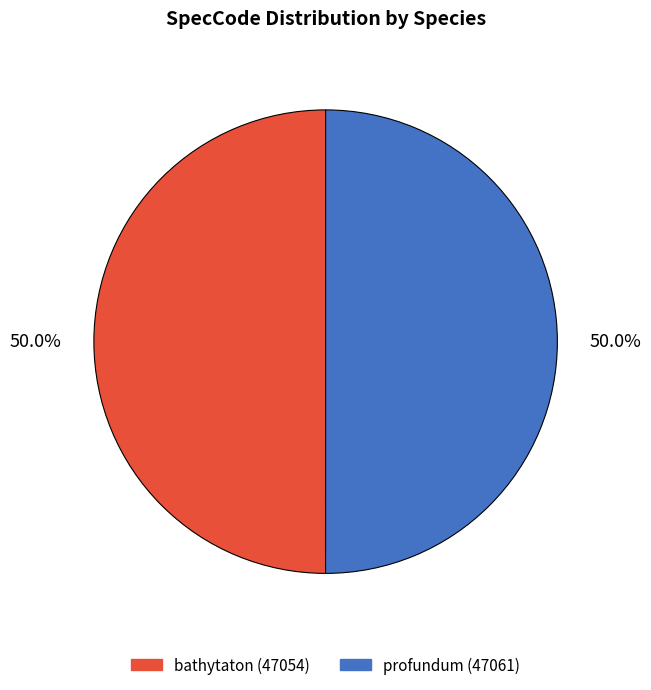

What is the ratio of the value at bathytaton to the value at profundum?

1.0